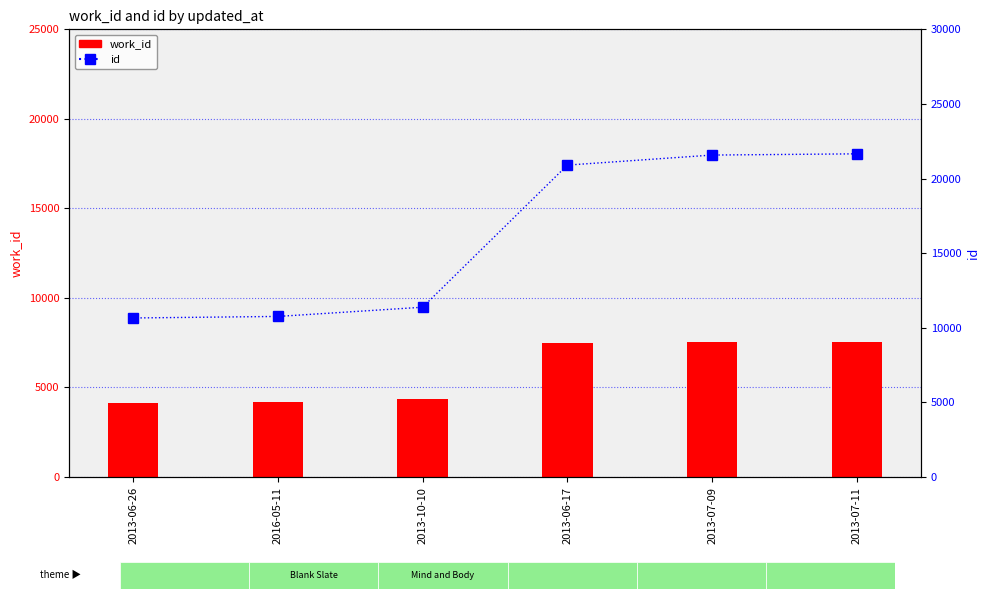

Is it true that id equals 10761 at 2016-05-11?

True